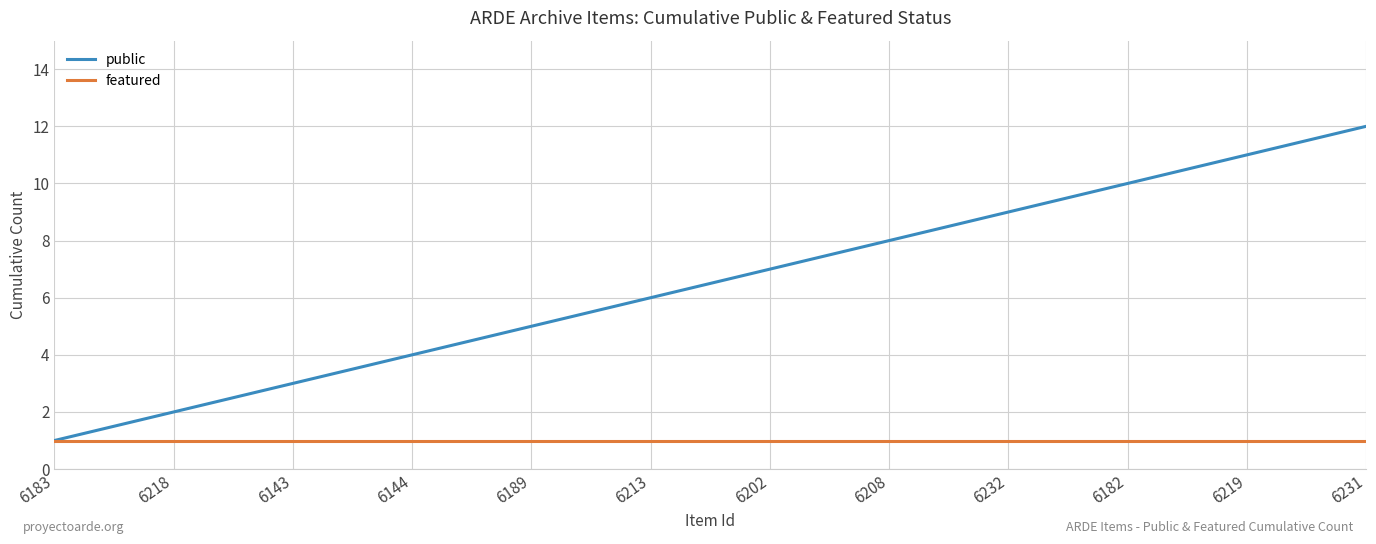

What position from the right is 6189?

8